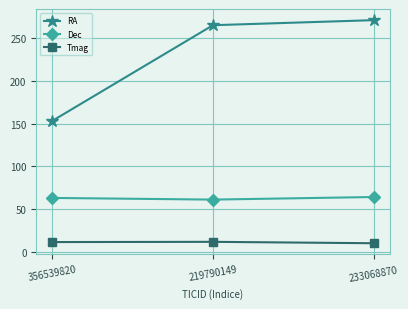

What is the sum of all Dec values?

188.7